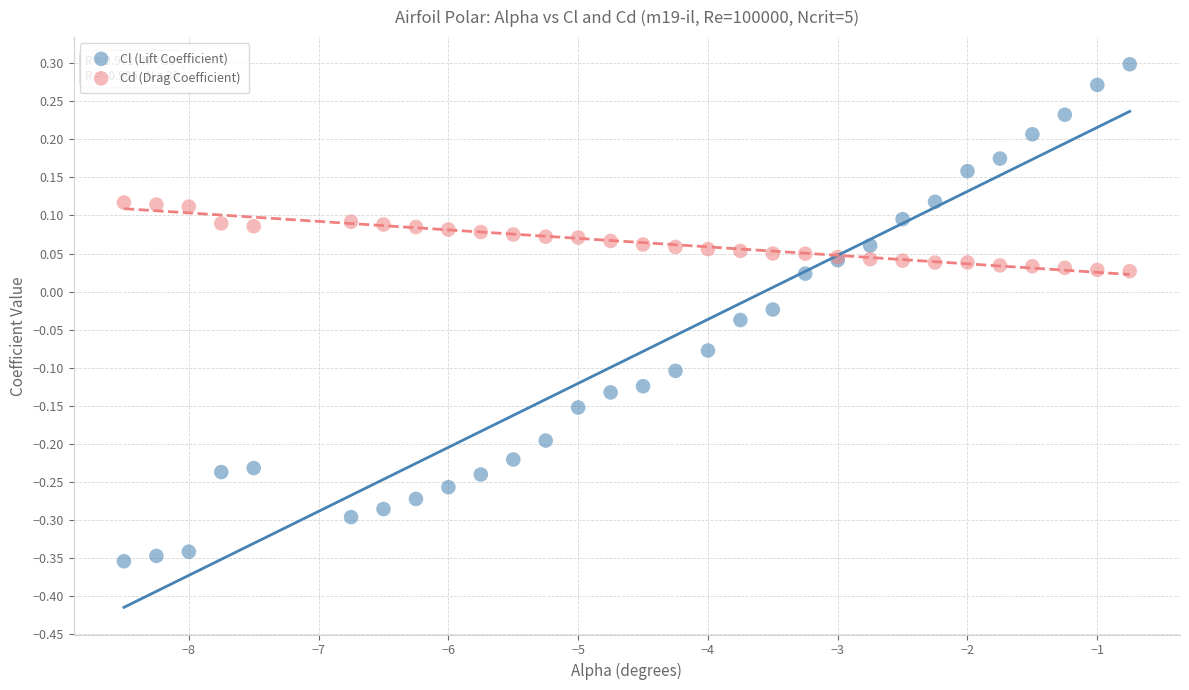

Which series has the widest spread of Y values?

Cl (Lift Coefficient)